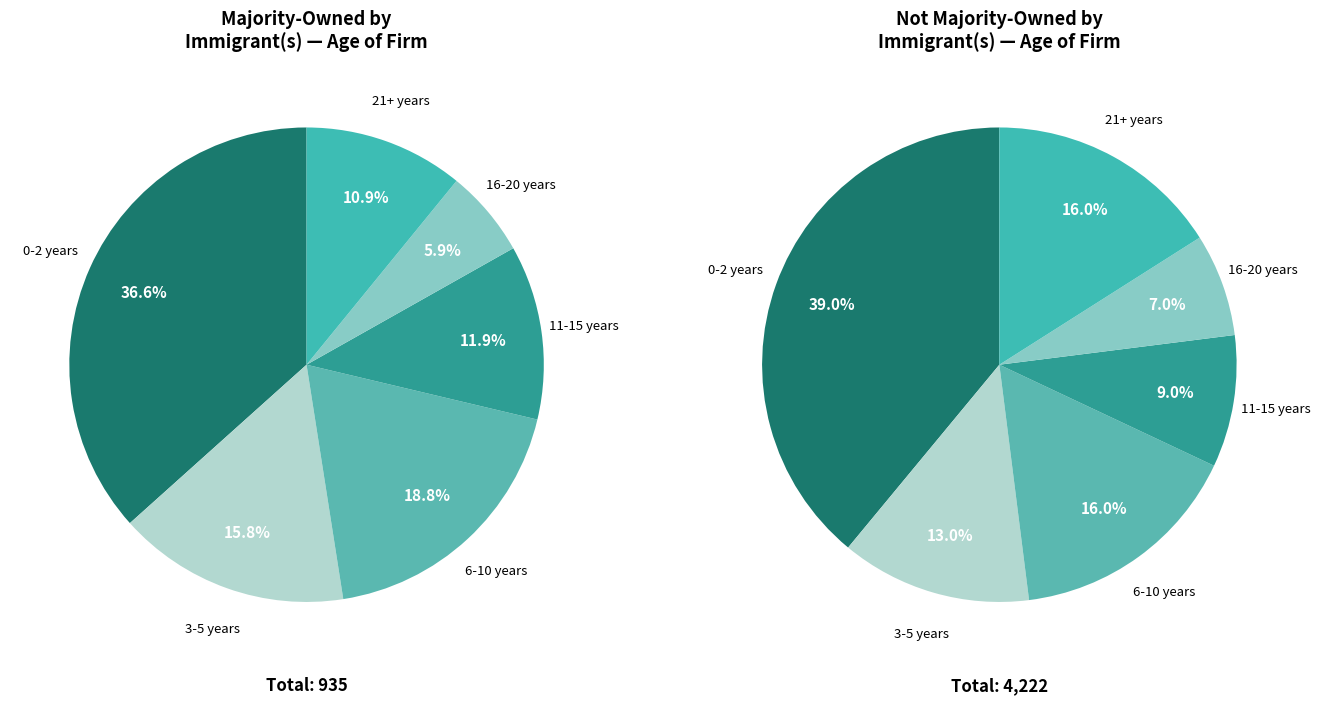

What is the total percentage of Majority-owned by immigrant(s) and Not majority owned by immigrant(s)?

100.0%